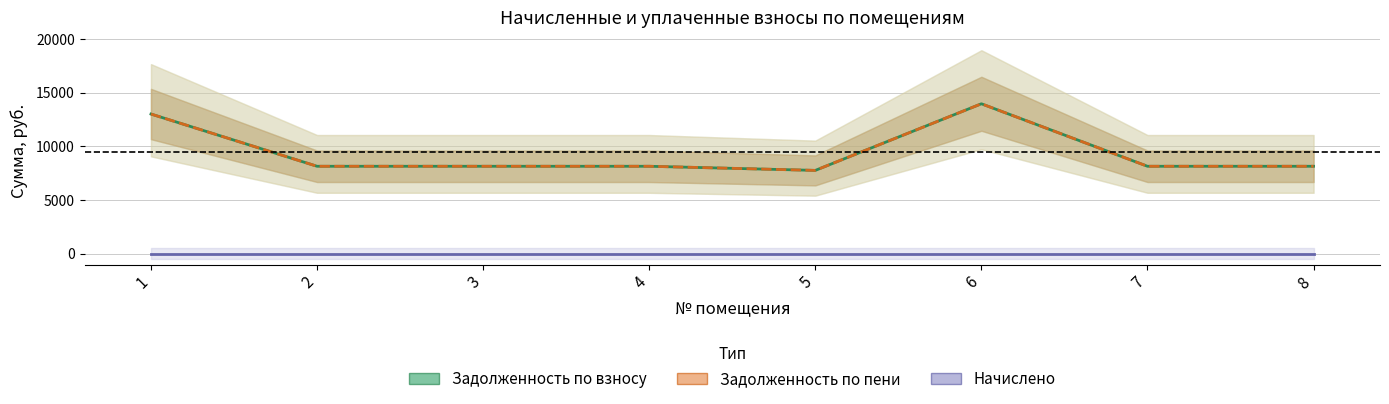

Which category has the lowest value in the Задолженность по взносу series?

5